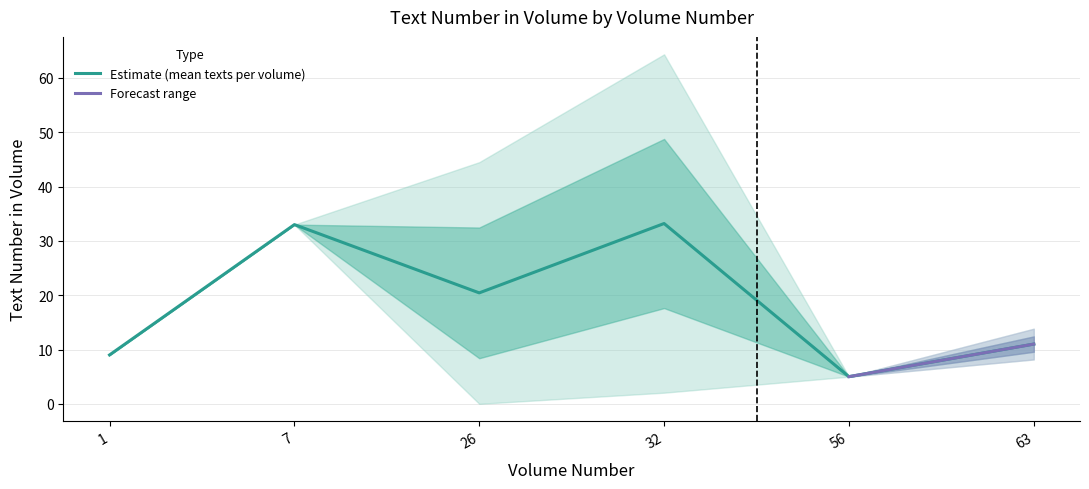

At which label does Estimate (mean texts per volume) reach its minimum?

56